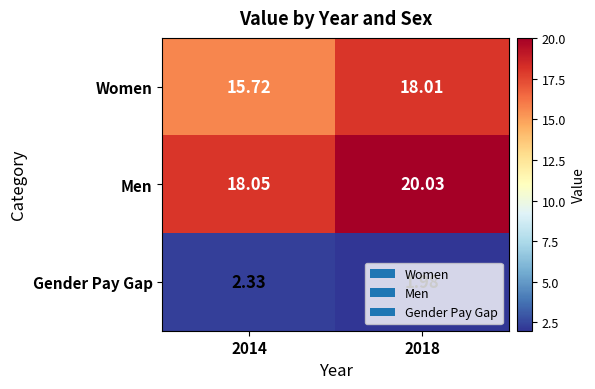

List the series in order of their peak value, lowest first.

Gender Pay Gap, Women, Men